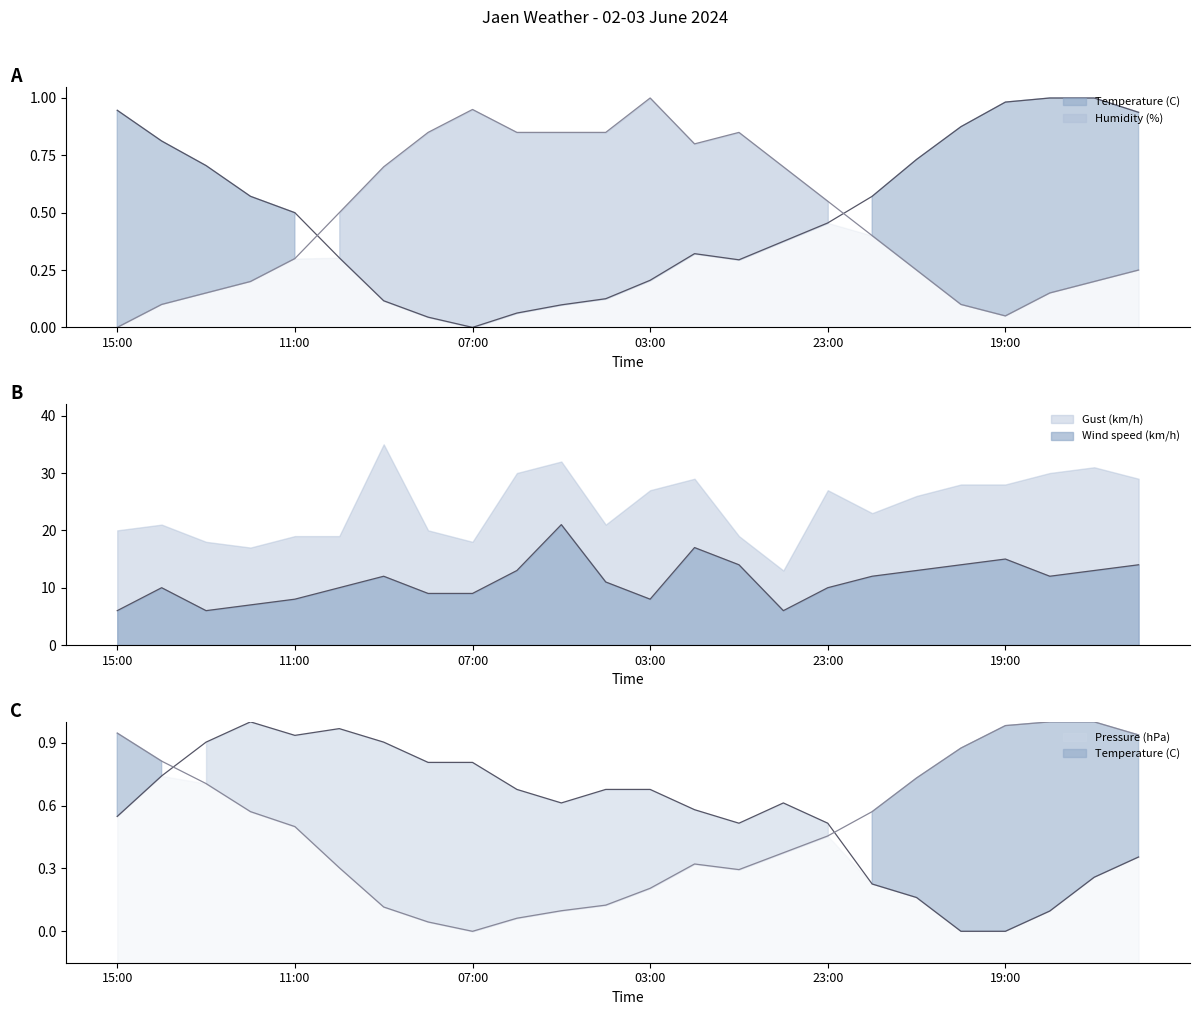

Which series has the largest range (max minus min)?

Wind speed (km/h)